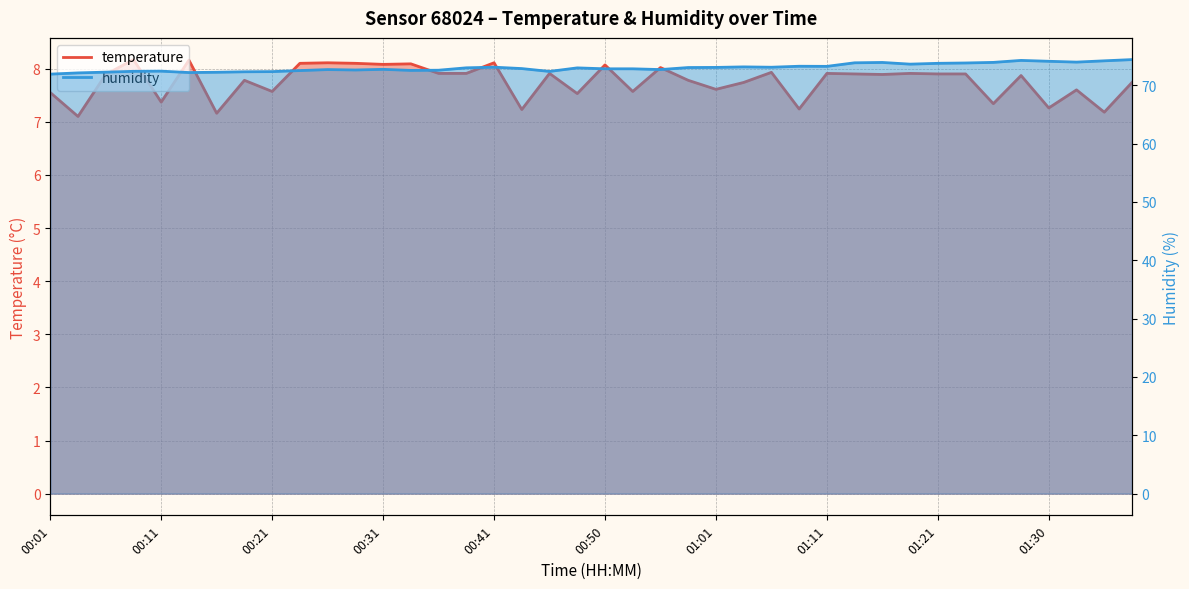

How many interior local peaks does the temperature series have?

14